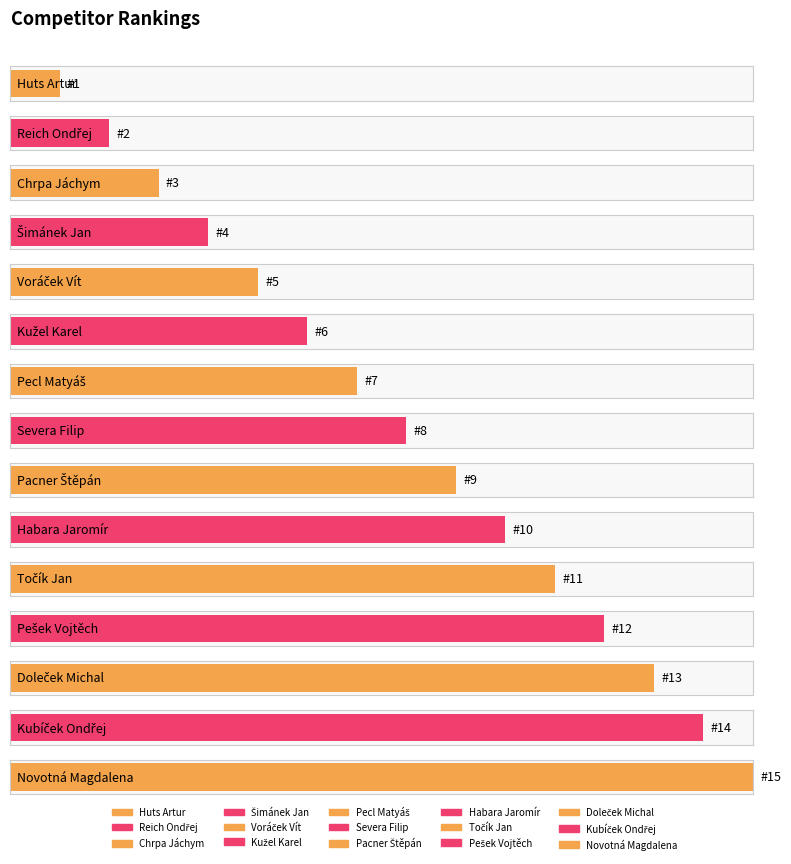

What is the value of the 10th bar from the left?

10